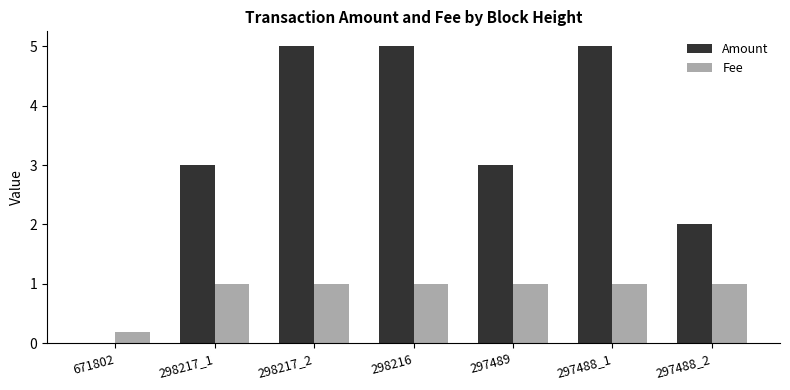

Is the value of Amount at 298216 greater than the value of Fee at 298217_2?

Yes